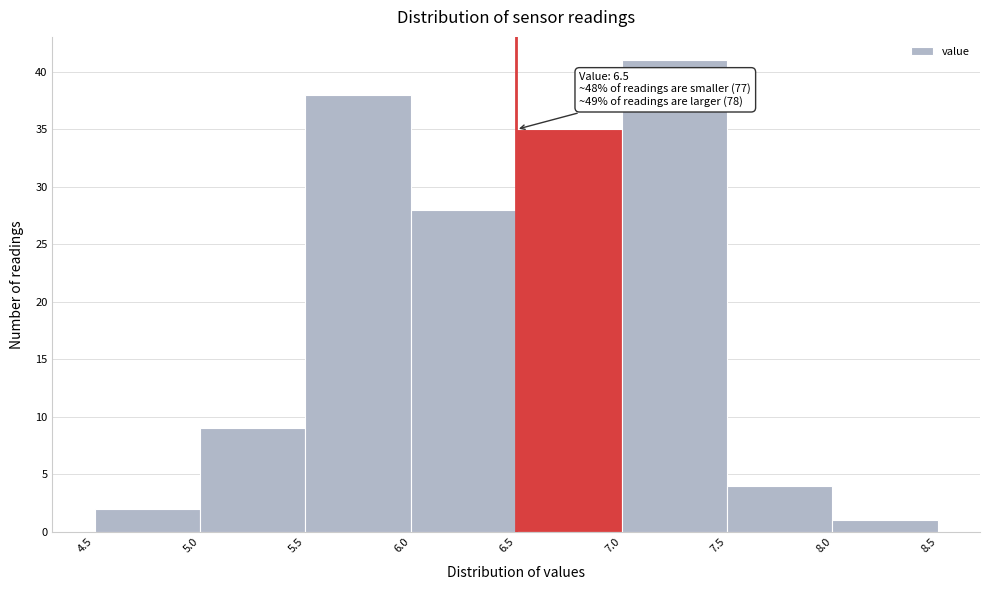

Over which range of the x-axis is the bar tallest?

7.0 to 7.5